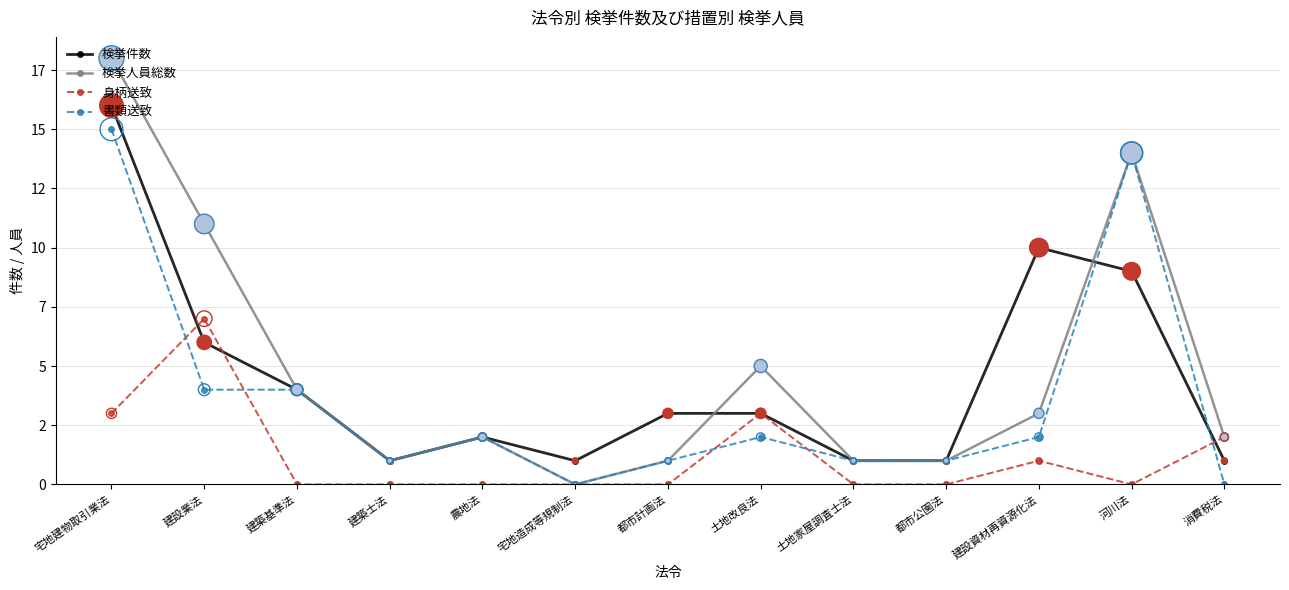

Which series has the largest total across all categories?

検挙人員総数